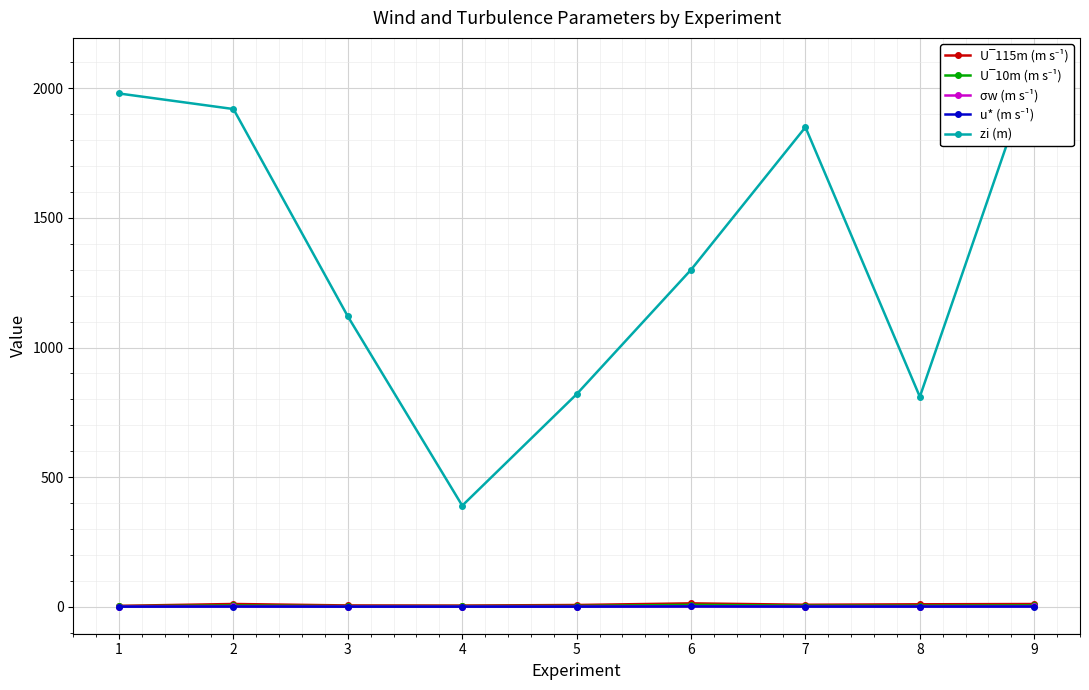

What is the value of the U‾115m (m s⁻¹) point at the 5th from the left?

6.7